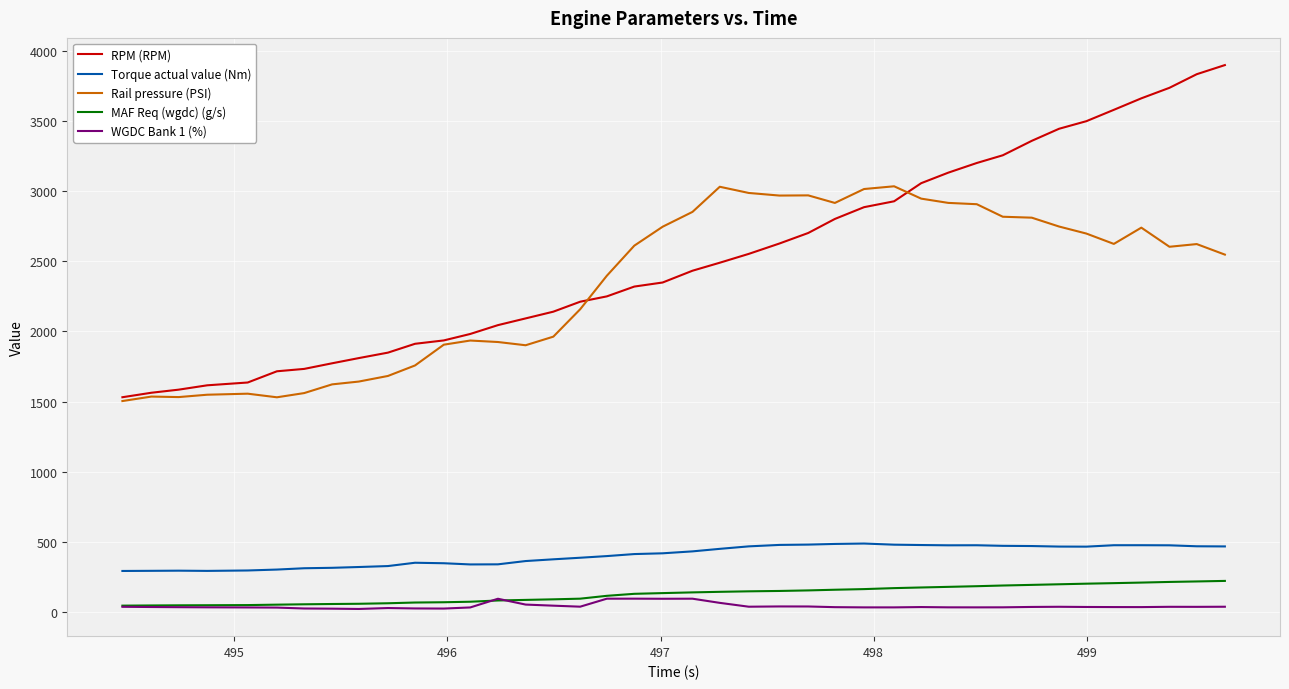

True or false: RPM (RPM) and MAF Req (wgdc) (g/s) cross at least once.

False